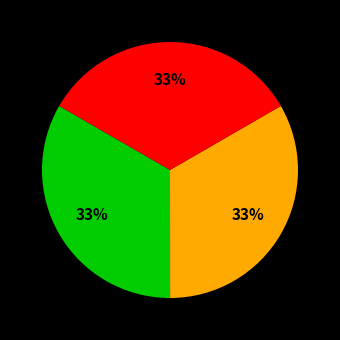

Does any single category account for the majority?

No